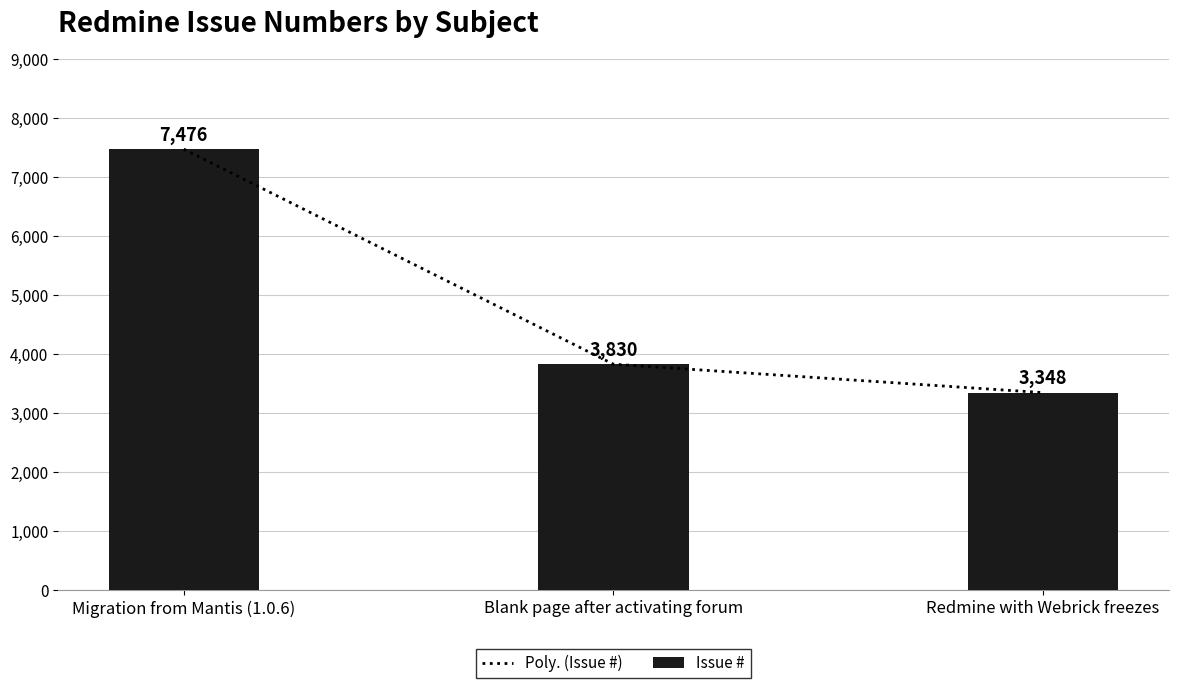

How many data points in Poly. (Issue #) are less than 3829?

1